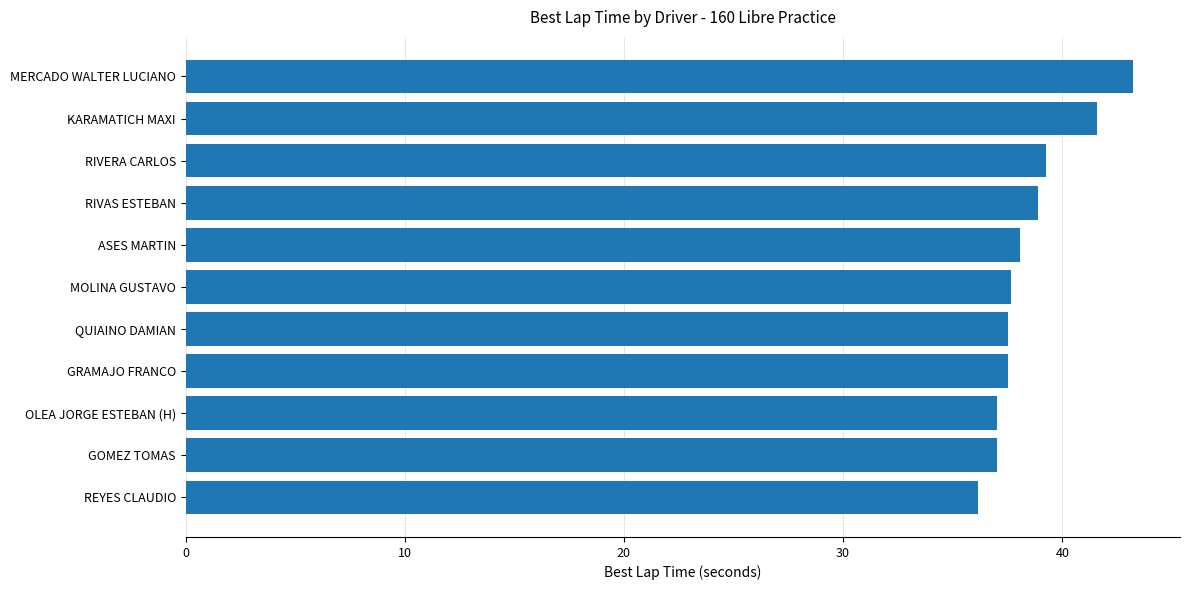

The chart shows a value of 37.7 at MOLINA GUSTAVO. True or false?

True